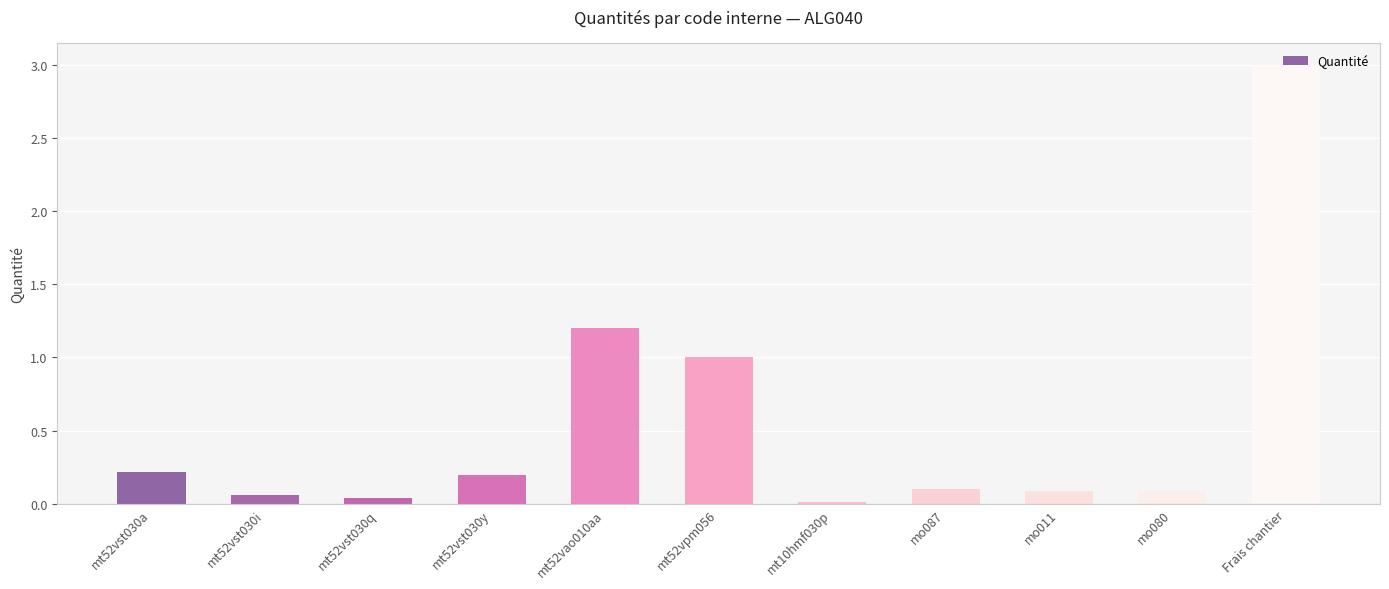

Which label corresponds to the largest value in the chart?

Frais chantier